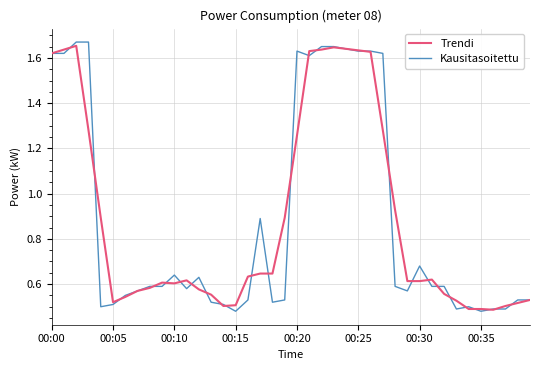

Which series has the widest spread of values?

Kausitasoitettu